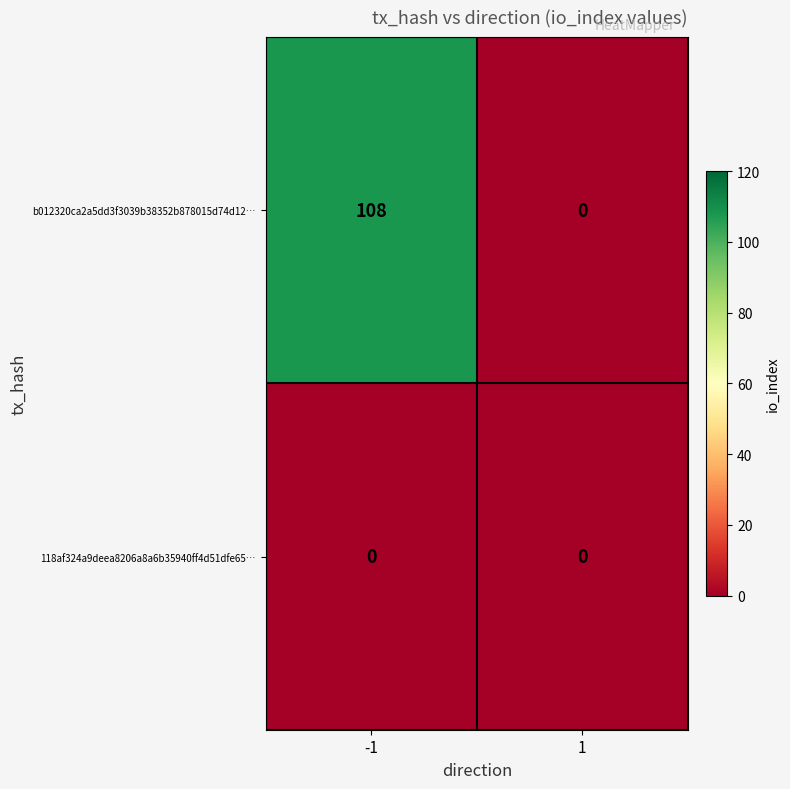

What is the total value across all series at -1?

108